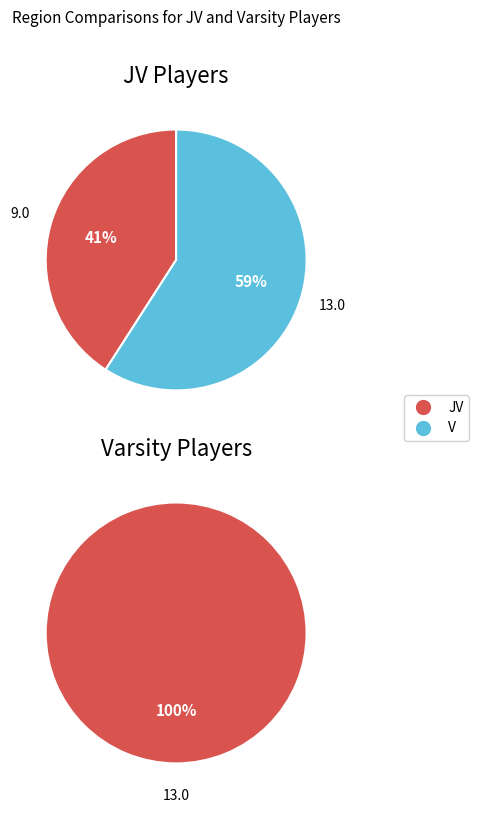

To the nearest percent, what is the difference between the V and JV slice percentages?

18%